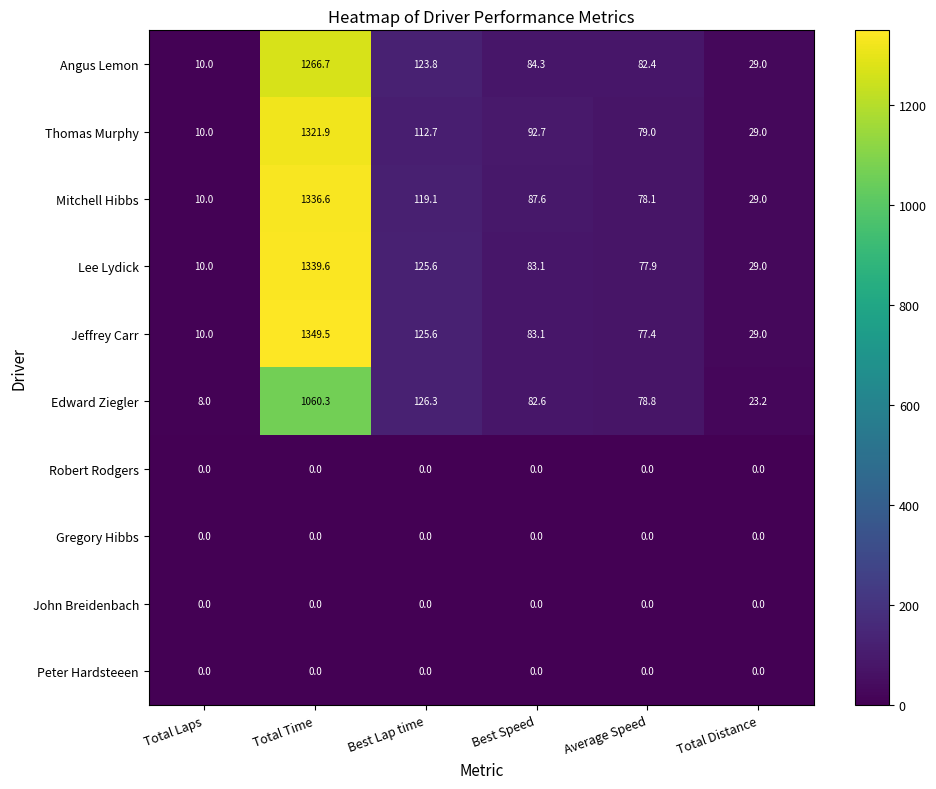

What is the spread (max minus min) of values at Average Speed?

82.4